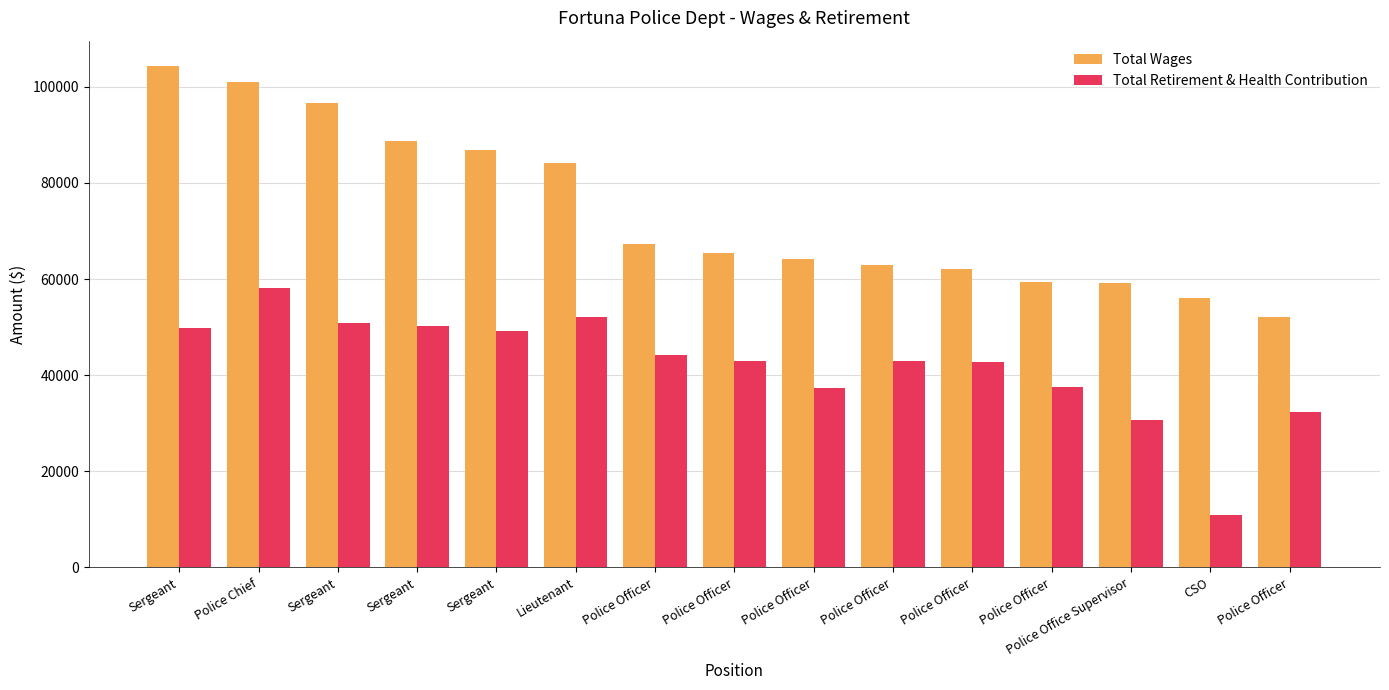

How many bars are there in total?

30